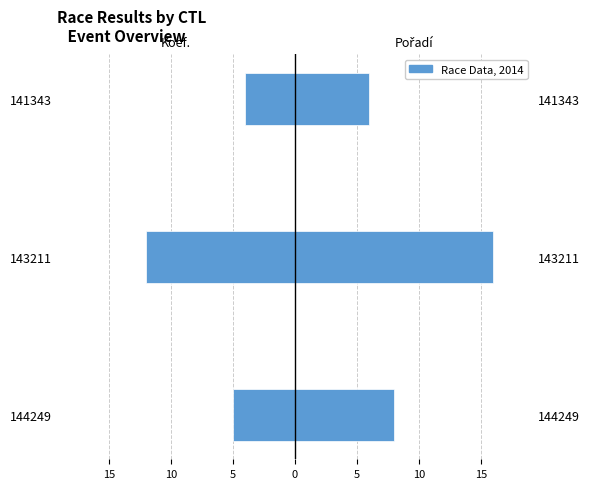

How many data points in Koef. are less than -5?

1